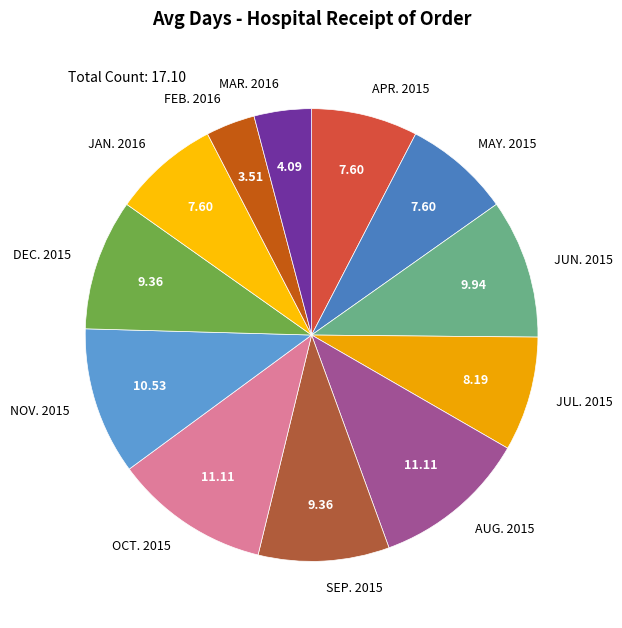

Does FEB. 2016 account for over 50% of the chart?

No